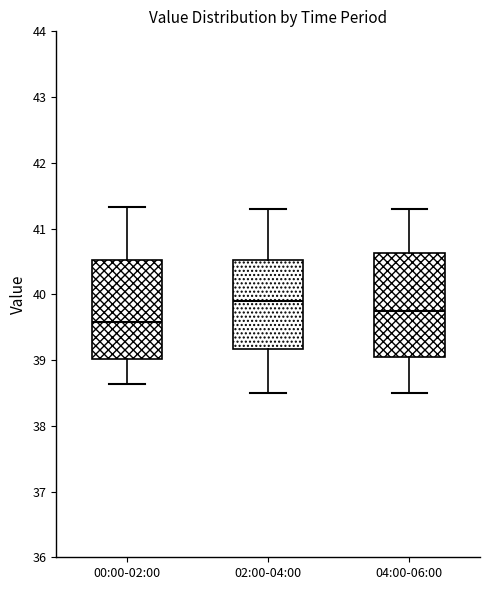

Where is the lower edge of the box for 02:00-04:00 on the y-axis? The values are not printed on the chart, so give them approximately, as read against the axis.

39.2